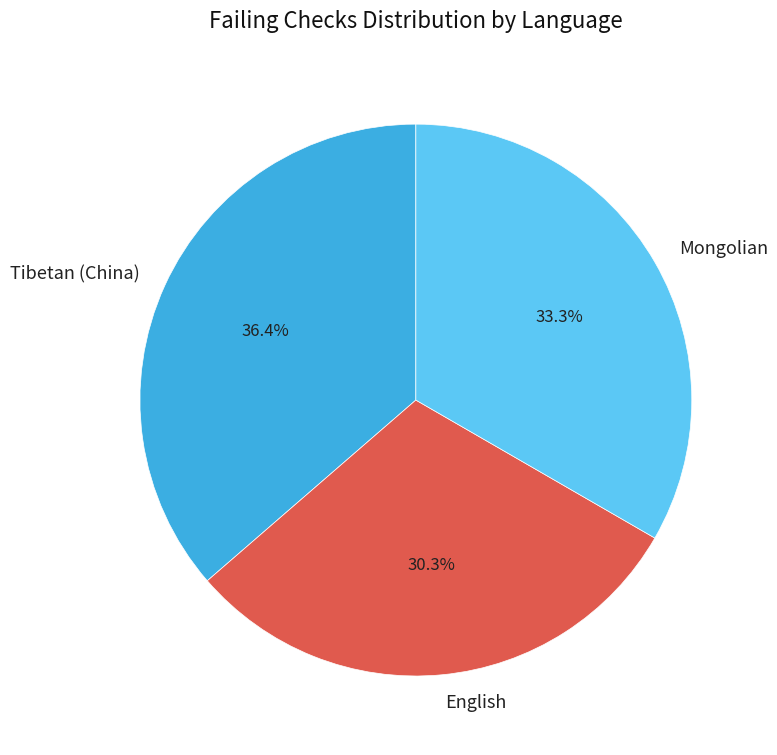

Is it true that English is 30% of the pie?

True